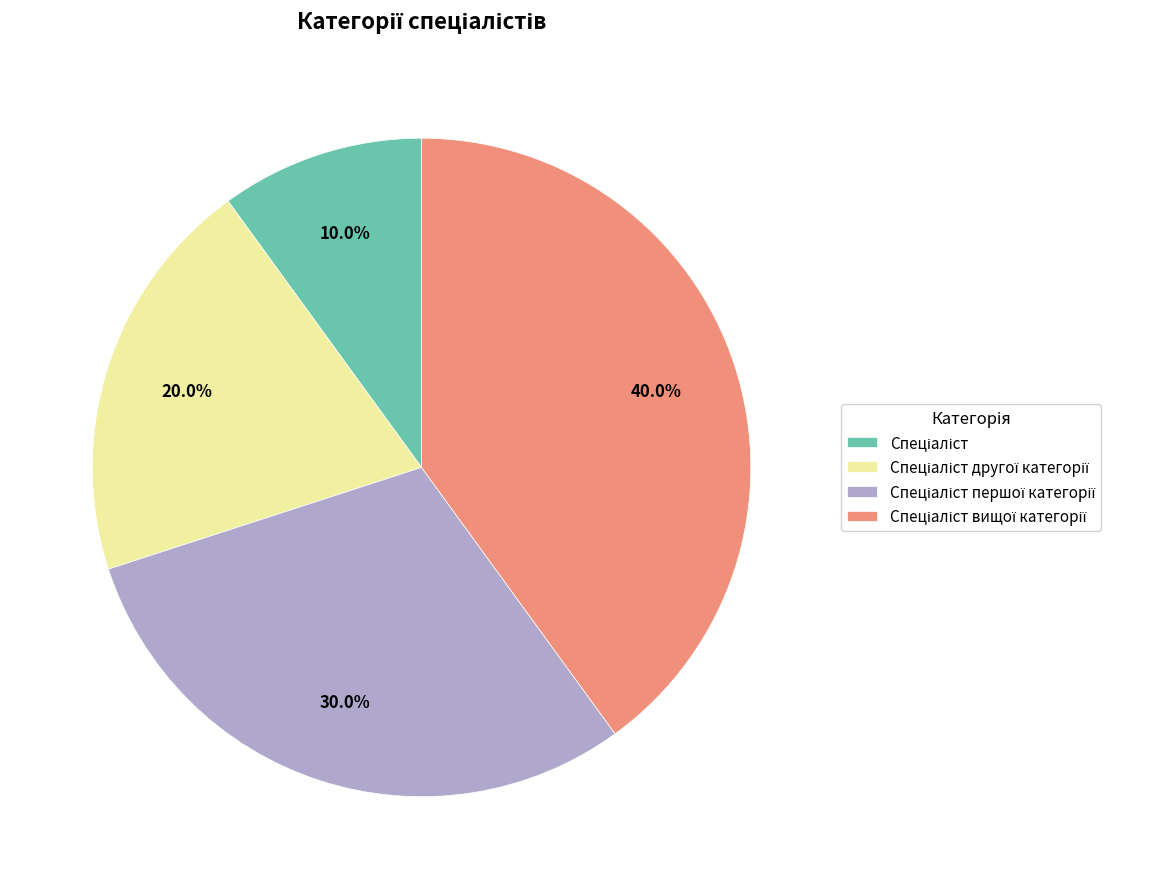

Is there a majority slice in this chart?

No